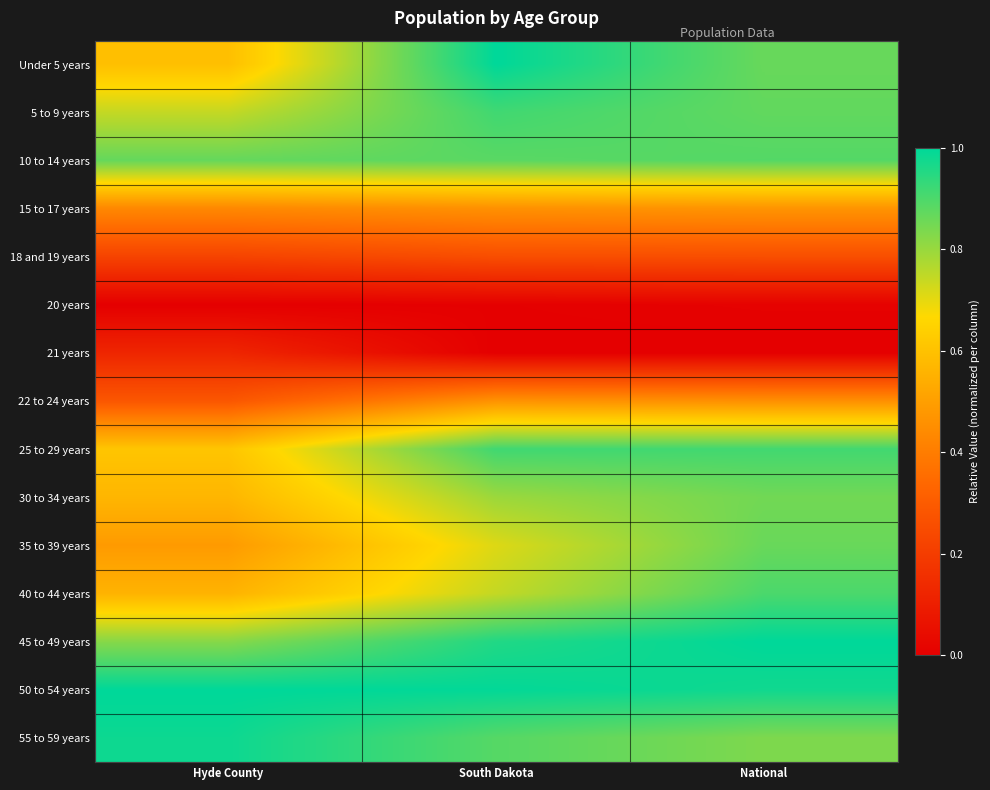

At how many categories does at least one series exceed 0?

3